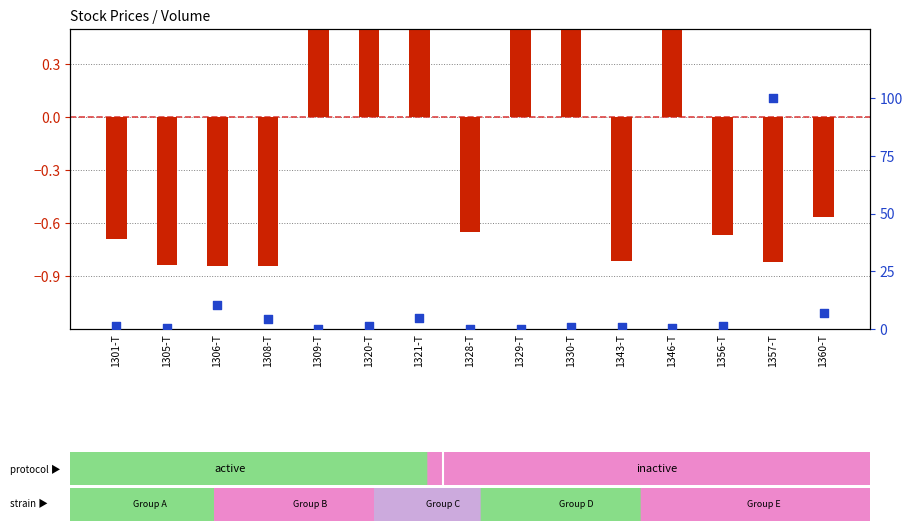

Is the value of percentile rank within the sample at 1306-T greater than the value of log ratio at 1329-T?

Yes